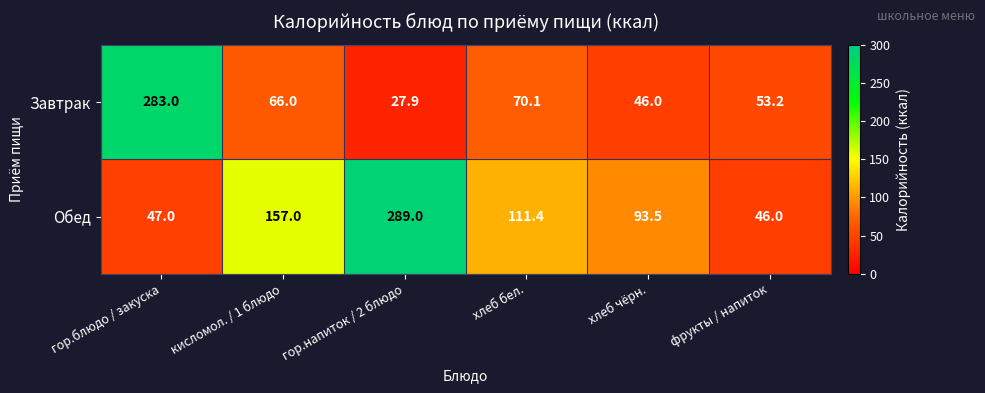

Between кисломол. / 1 блюдо and гор.напиток / 2 блюдо, which series saw the biggest shift?

Обед